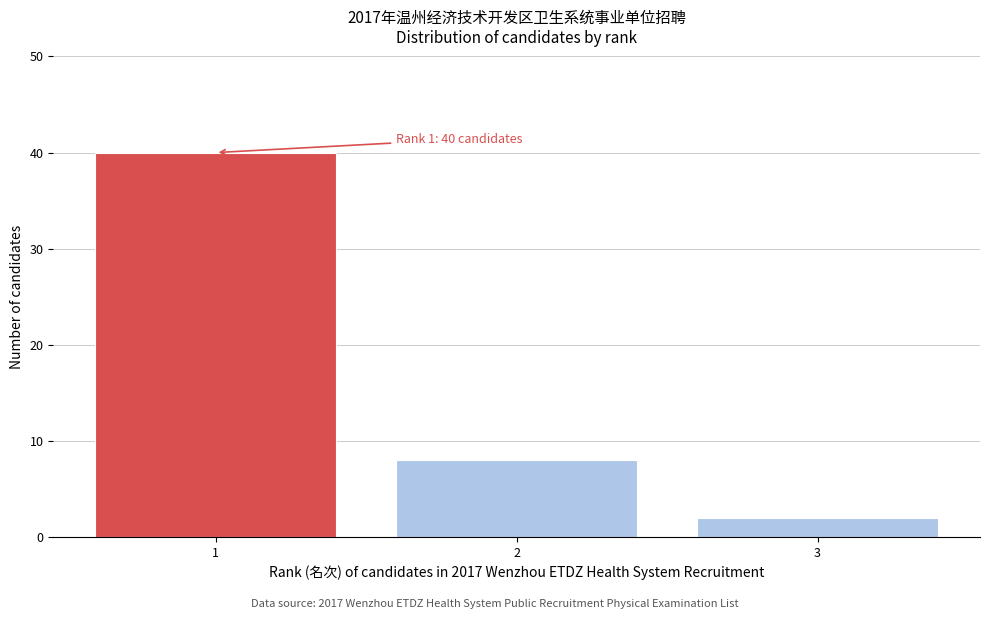

Reading right to left, what are all the values shown in this chart?

2	8	40